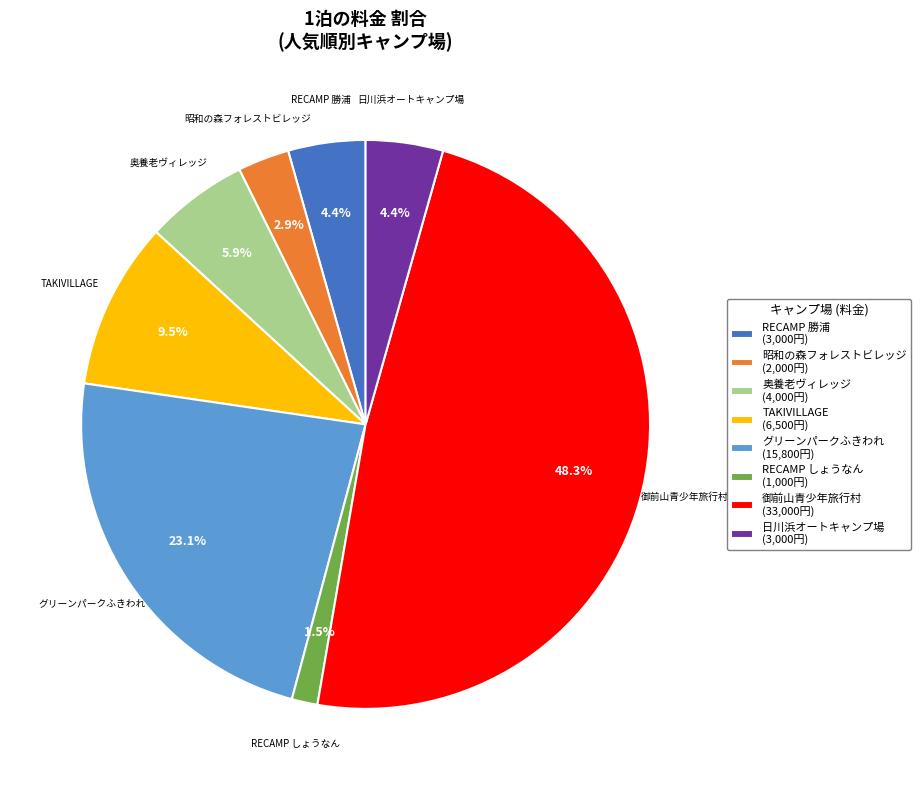

How many slices are in this pie chart?

8